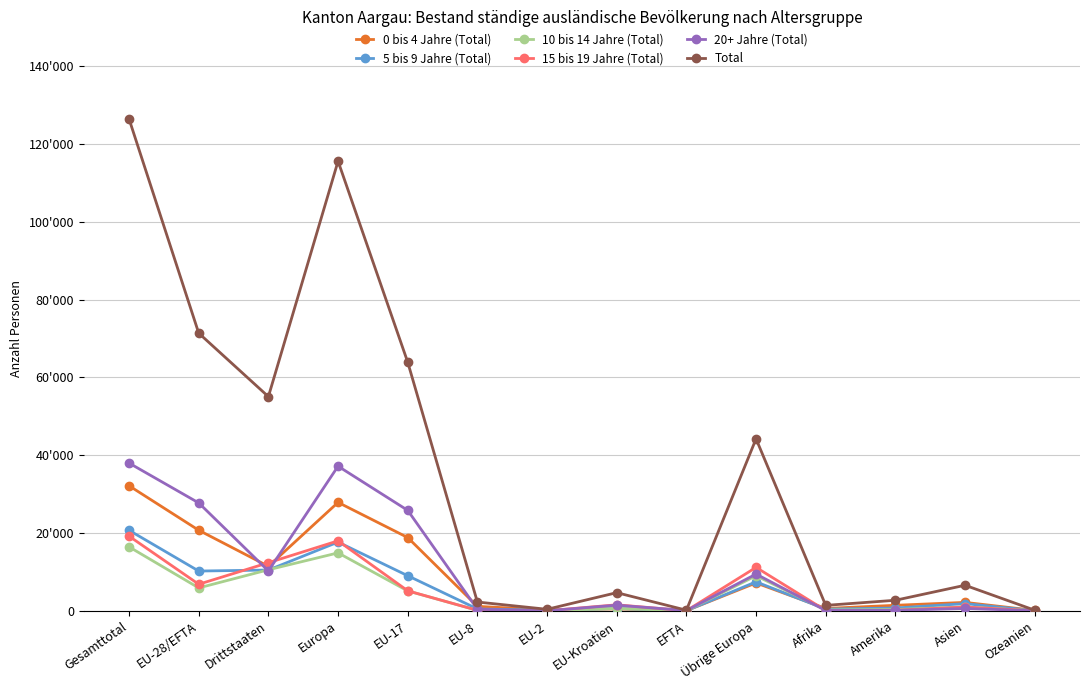

In 10 bis 14 Jahre (Total), how many points are higher than both neighbors (excluding endpoints)?

4